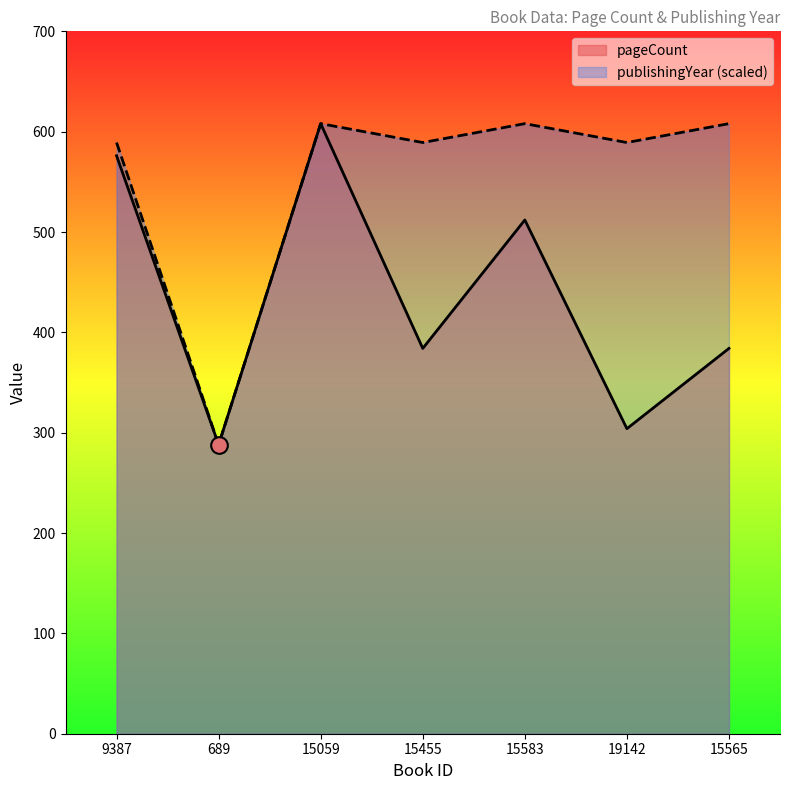

Reading right to left, extract all data points from this chart.

pageCount: 15565=384.0	19142=304.0	15583=512.0	15455=384.0	15059=608.0	689=288.0	9387=576.0
publishingYear: 15565=608.0	19142=589.2	15583=608.0	15455=589.2	15059=608.0	689=288.0	9387=589.2